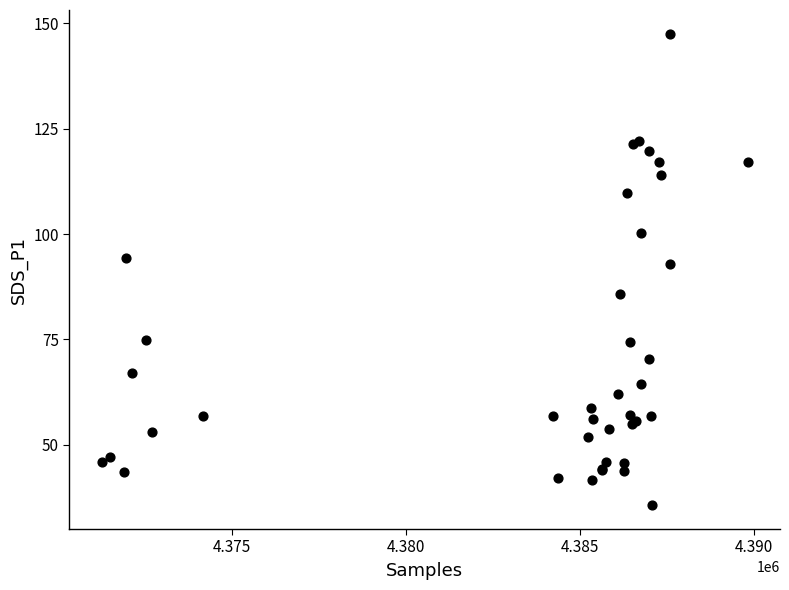

What Y value in the scatter plot is closest to 91?

92.8